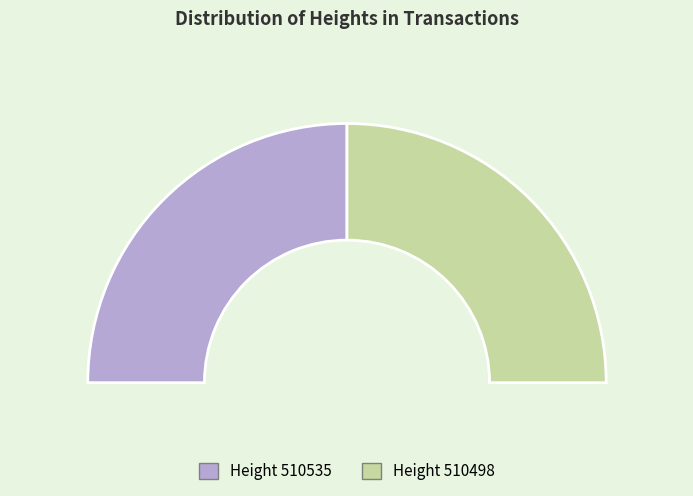

Does any single category account for the majority?

Yes